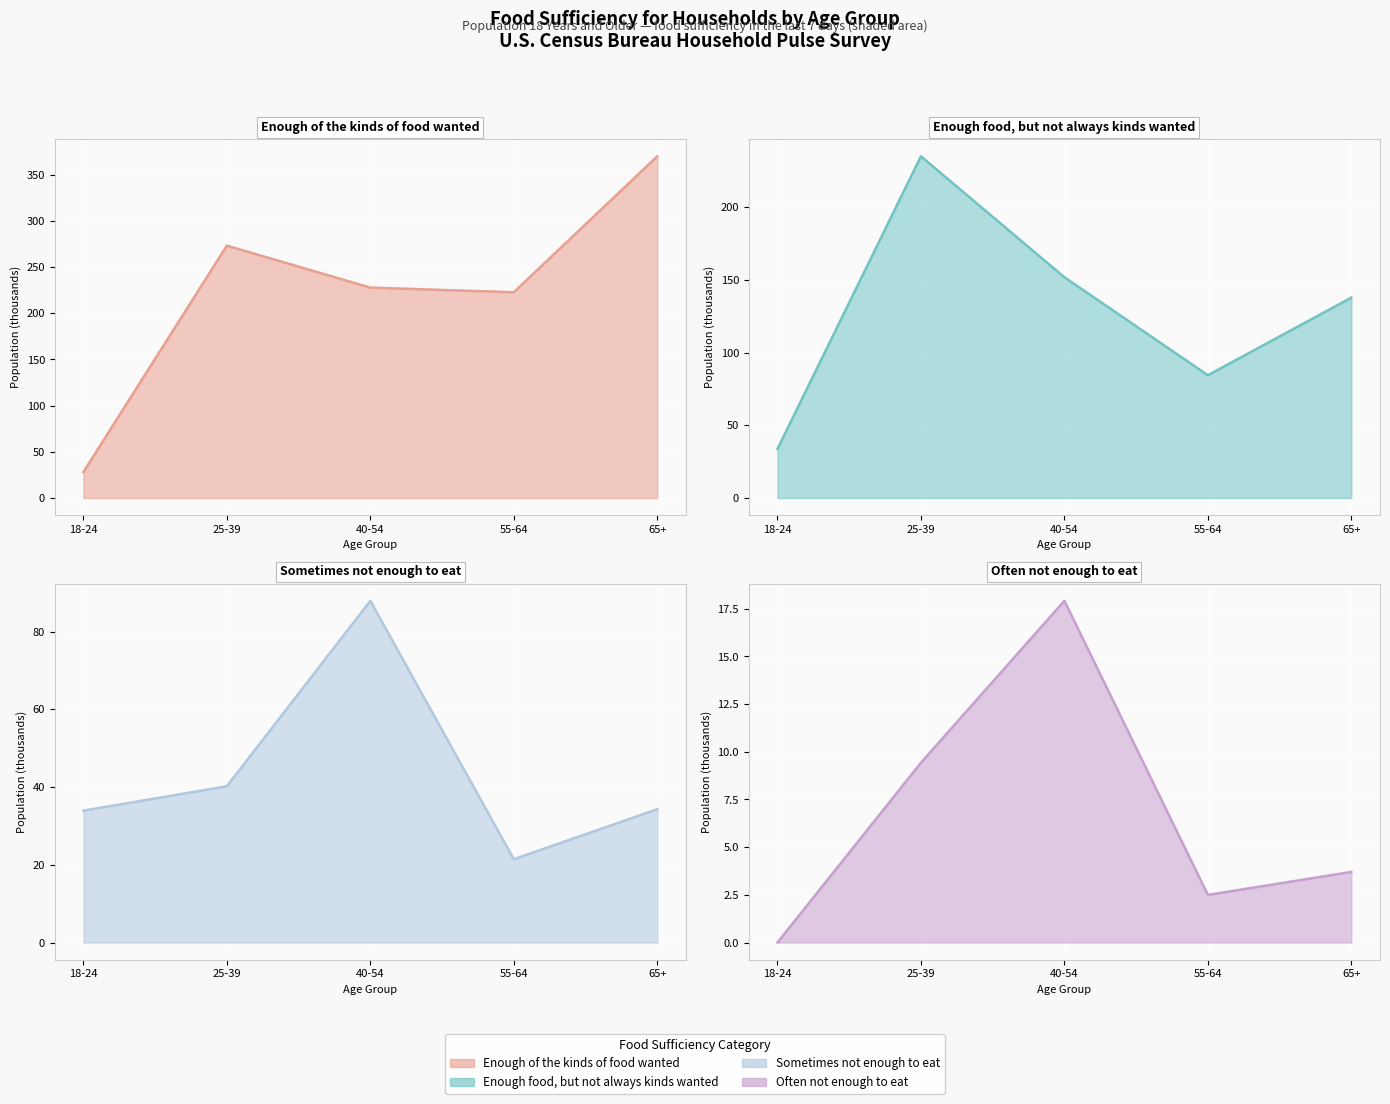

At 65+, list the series in order from smallest to largest.

Often not enough to eat (line), Sometimes not enough to eat (line), Enough food, but not always kinds wanted (line), Enough of the kinds of food wanted (line)